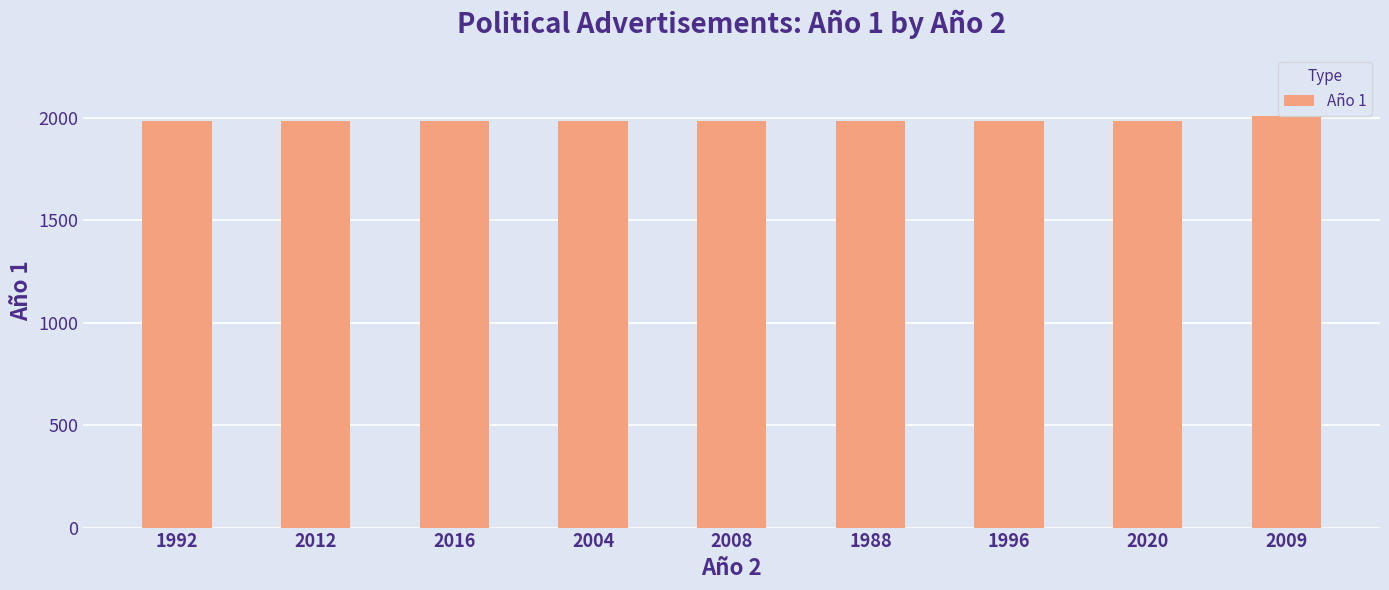

What is the minimum value shown in the chart?

1984